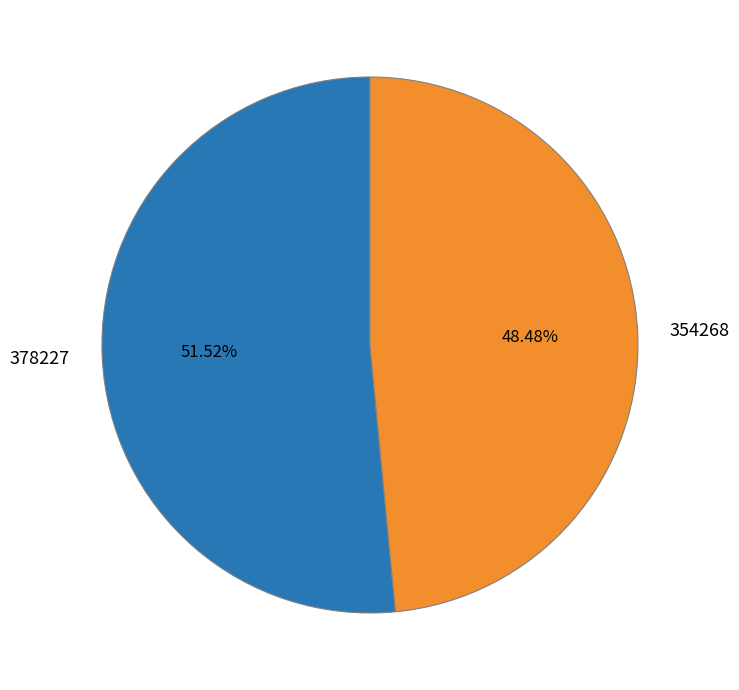

To the nearest percent, what portion does 378227 represent?

52%